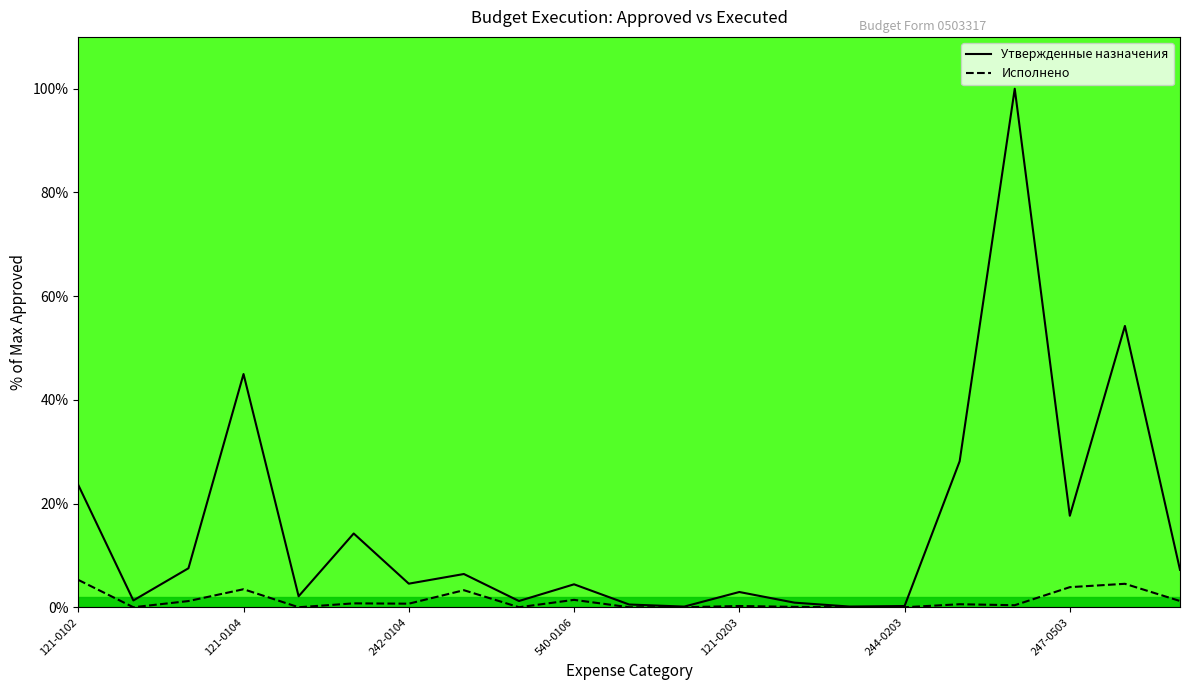

True or false: Исполнено has a value of 1.4 at 540-0106.

True